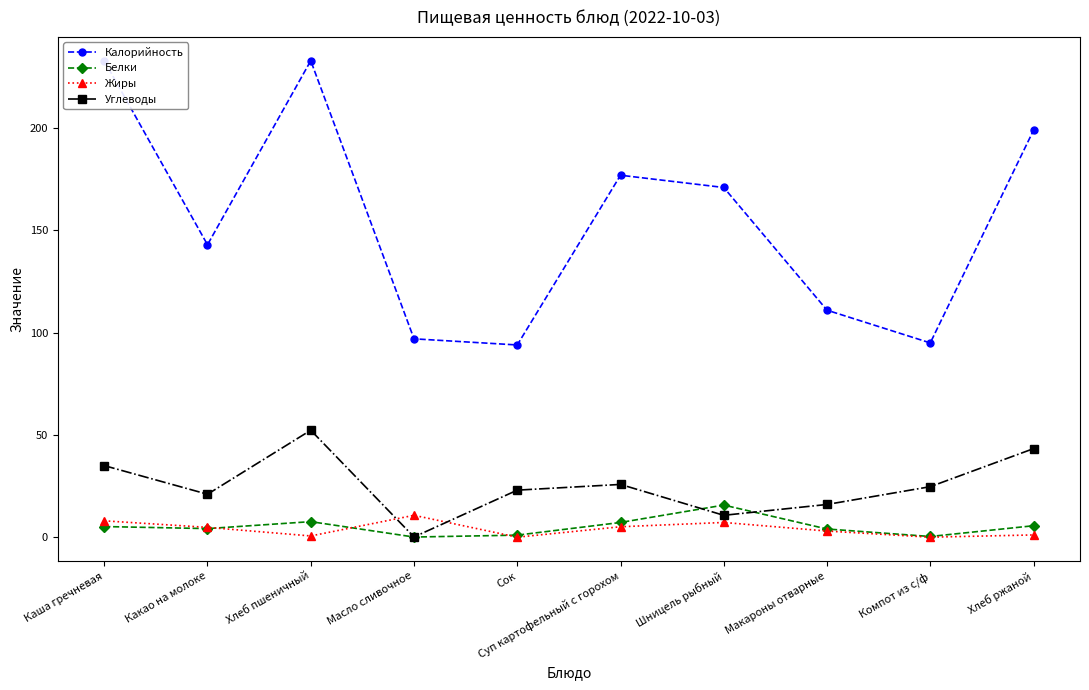

Which series has the widest spread of values?

Калорийность